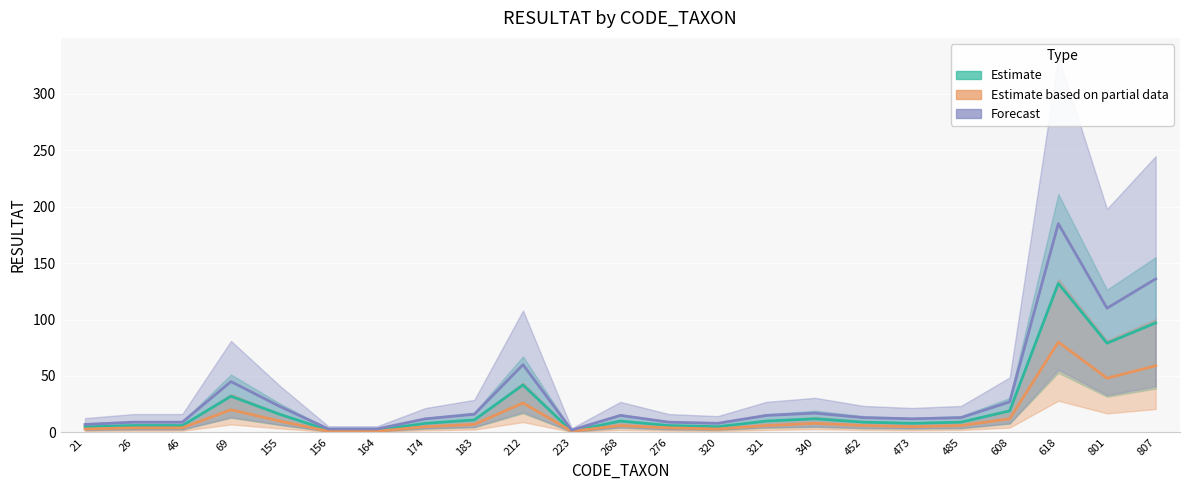

Which series changed the most between 473 and 807?

Forecast